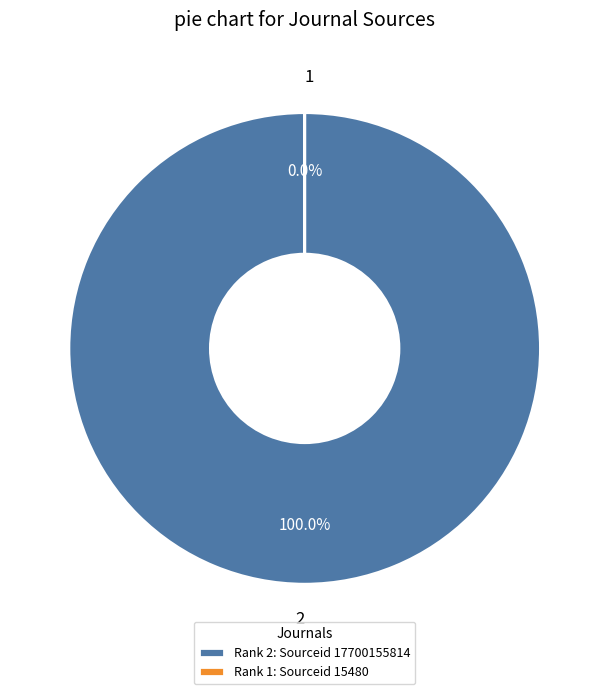

Which category has the smallest portion of the pie?

1